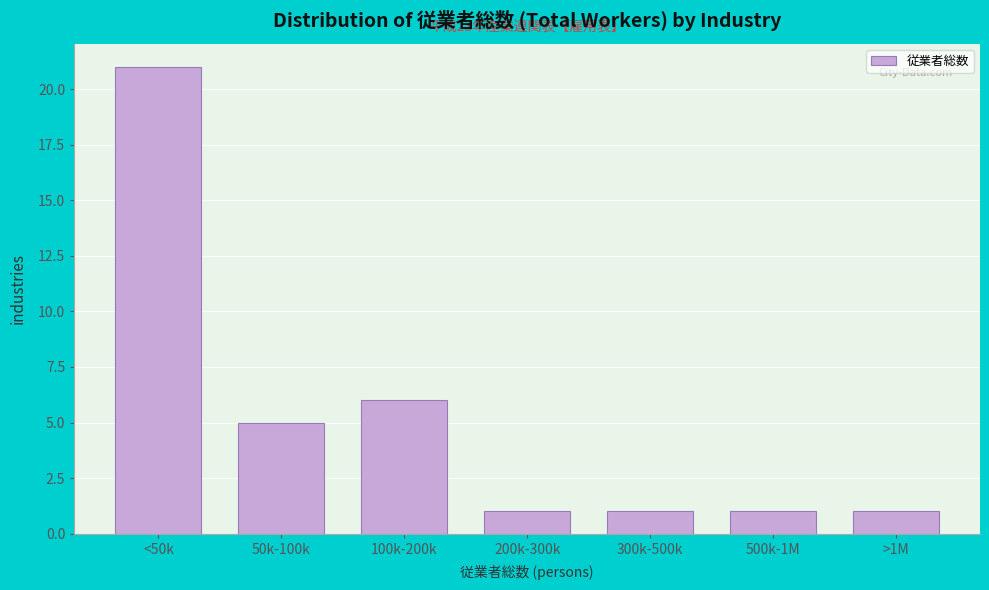

Reading right to left, transcribe all the data shown in this chart.

>1M=1	500k-1M=1	300k-500k=1	200k-300k=1	100k-200k=6	50k-100k=5	<50k=21